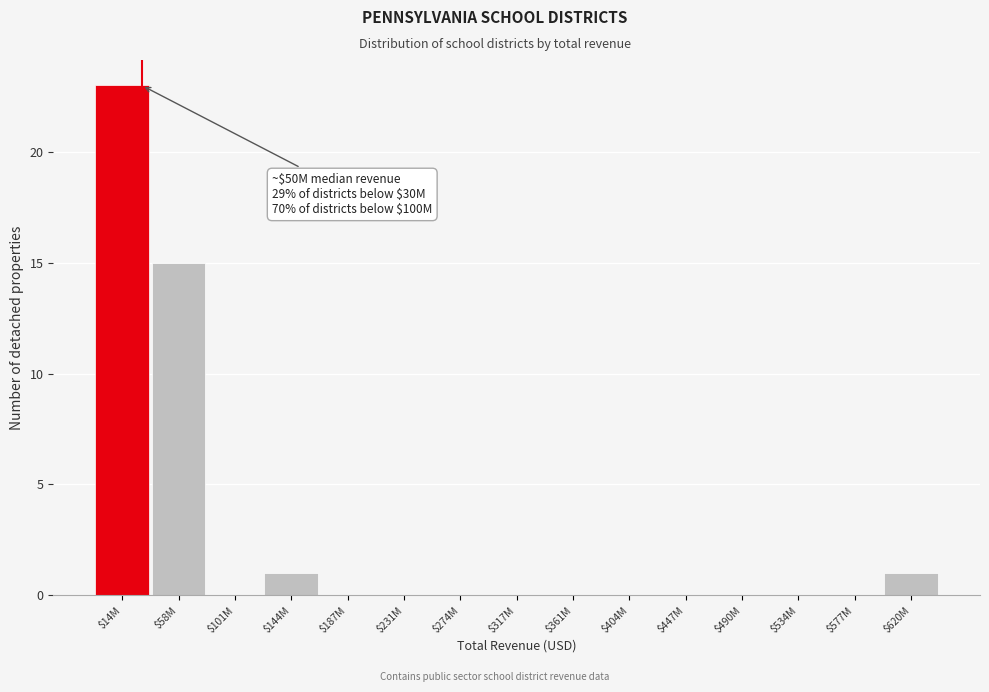

What is the sum of all values?

40